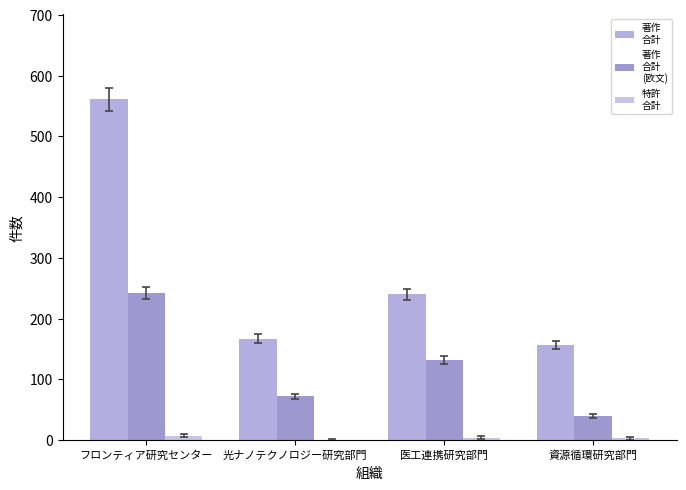

How many series are shown in this chart?

3